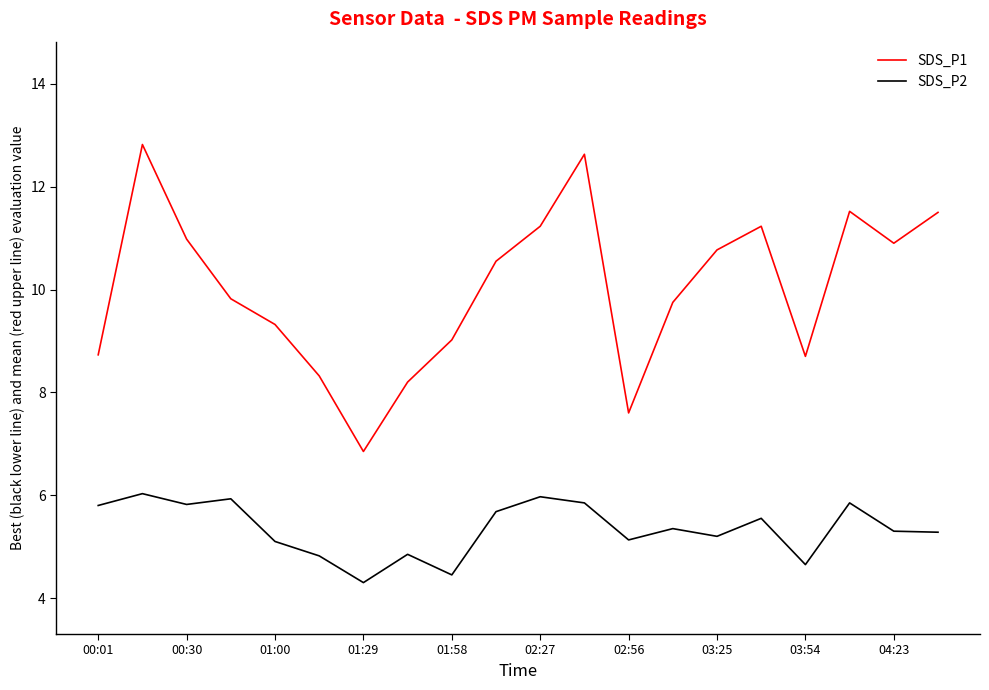

True or false: SDS_P2 and SDS_P1 cross at least once.

False